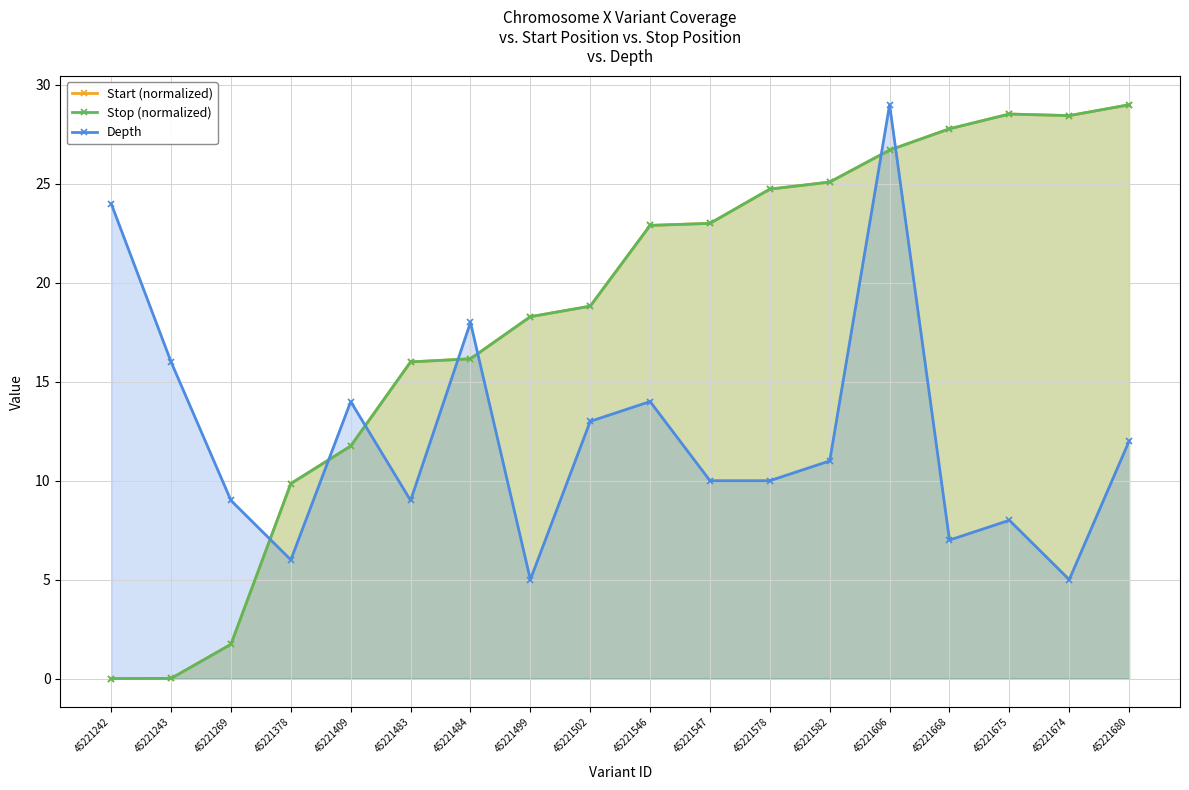

At which category does Depth reach its first local valley?

45221378